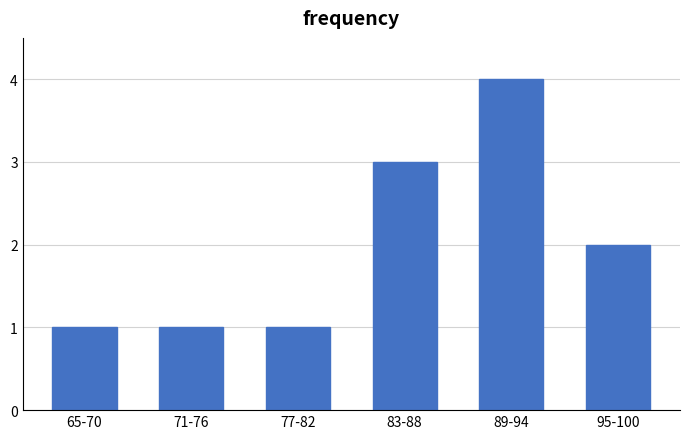

Reading left to right, extract all data points from this chart.

1	1	1	3	4	2